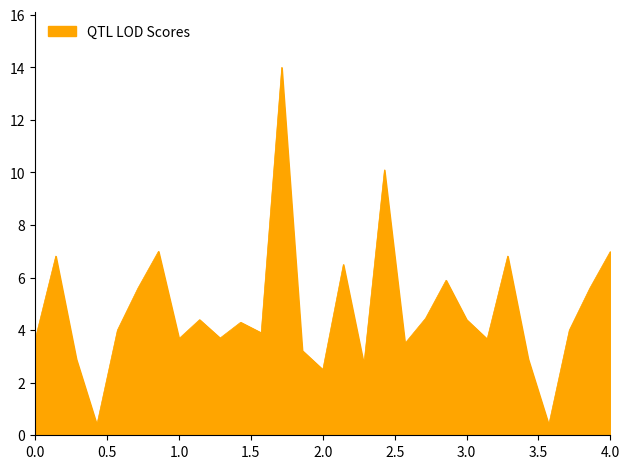

What is the difference between the second highest and minimum values?

9.7